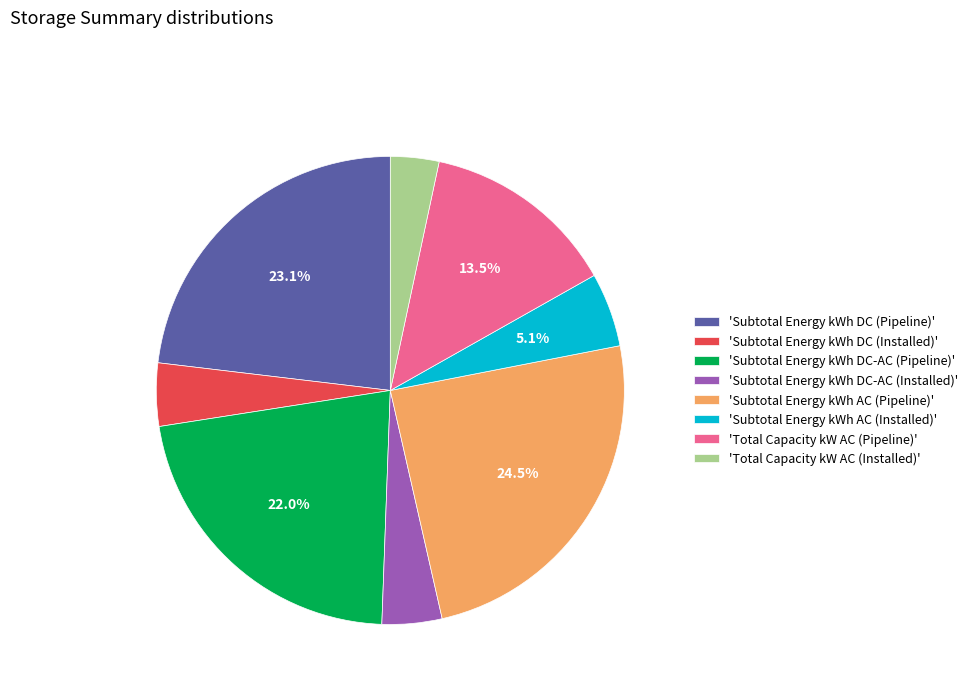

What portion of the pie excludes 'Total Capacity kW AC (Pipeline)'?

86.5%